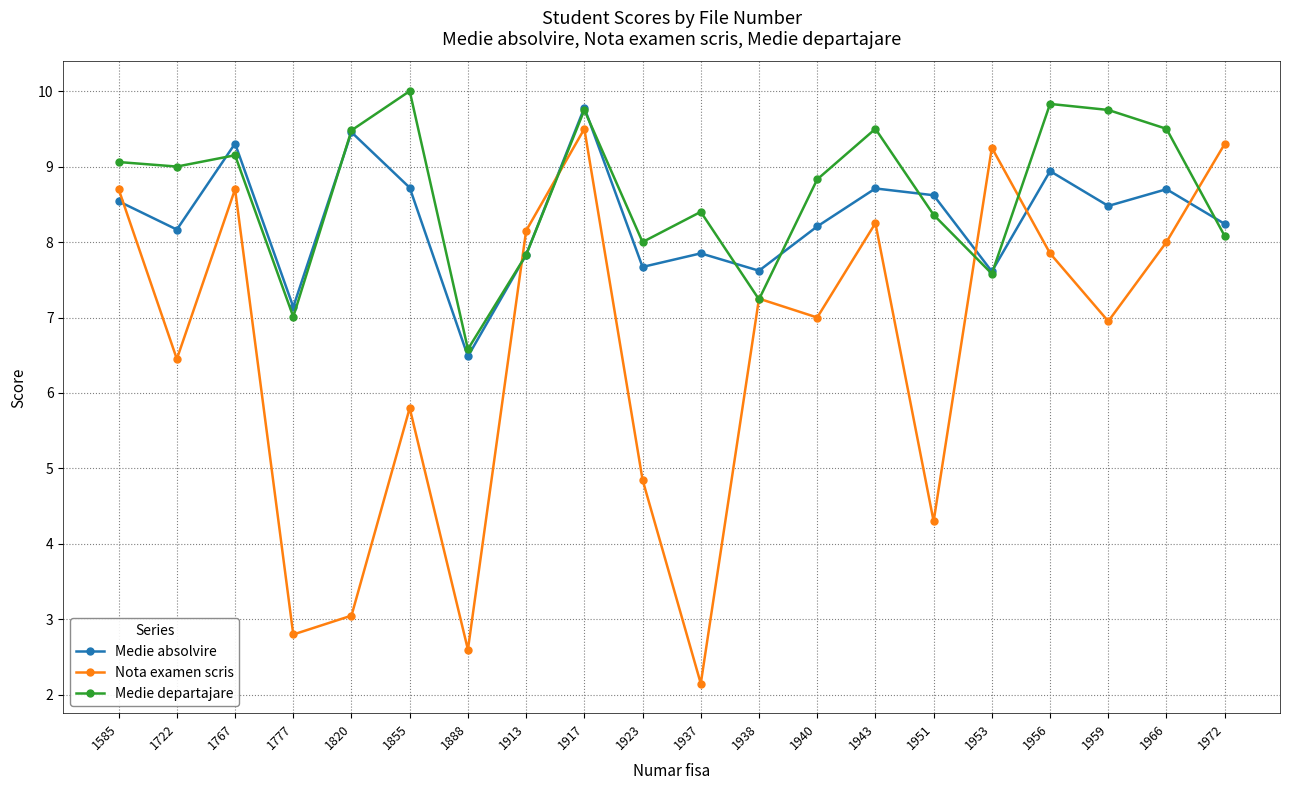

Read the Nota examen scris value at 1966.

8.0